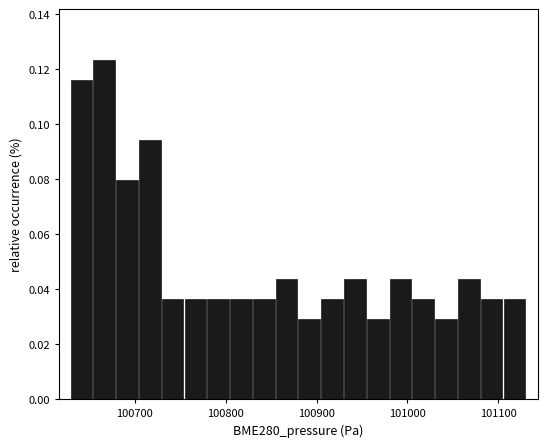

Around what value on the x-axis is the tallest bar? Give the approximate position of its centre, as read against the axis.

100670